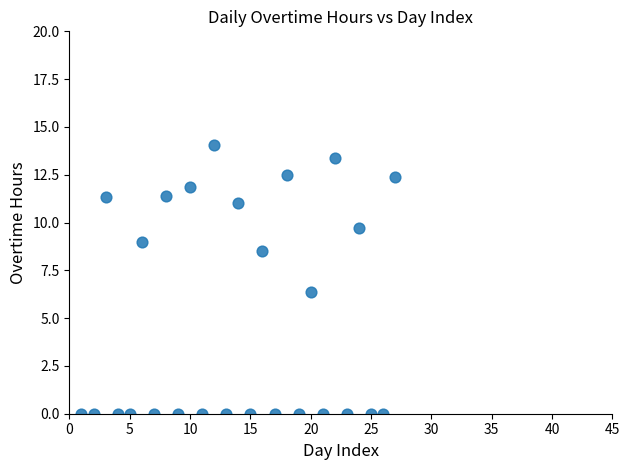

What is the range of X values (max minus min)?

26.0